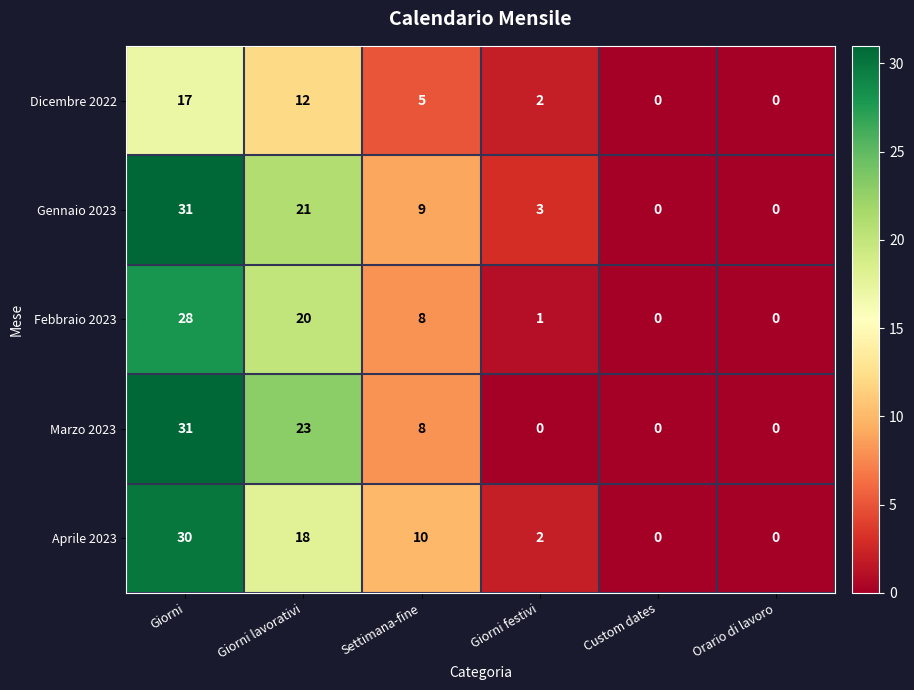

What is the sum of all Marzo 2023 values?

62